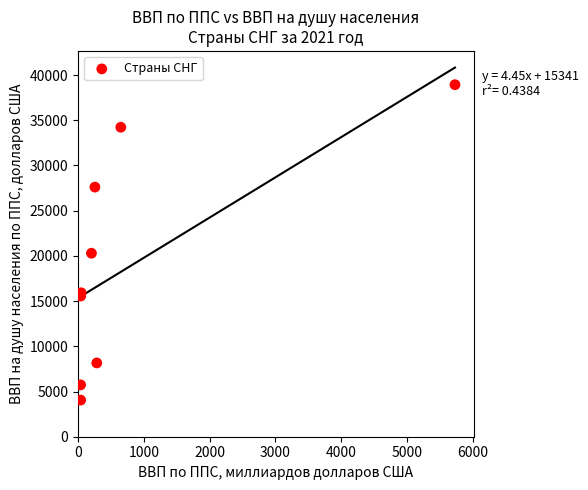

What Y value in the scatter plot is closest to 21495?

20298